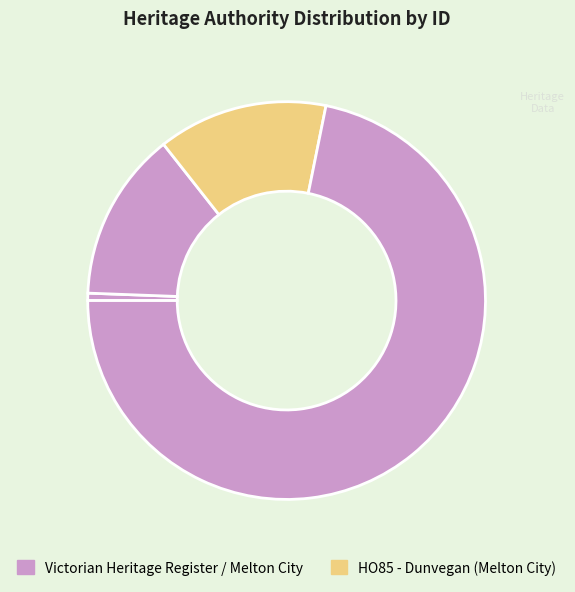

To the nearest percent, what is the average slice percentage?

25%